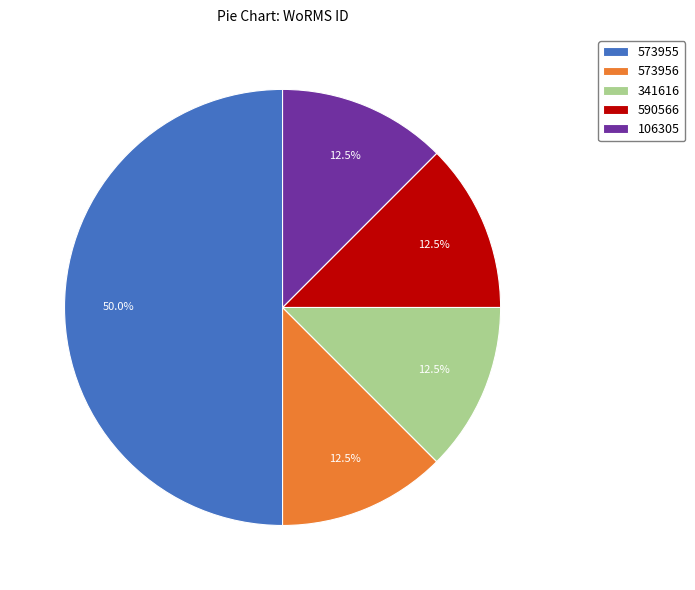

Is 590566 the majority of the pie?

No